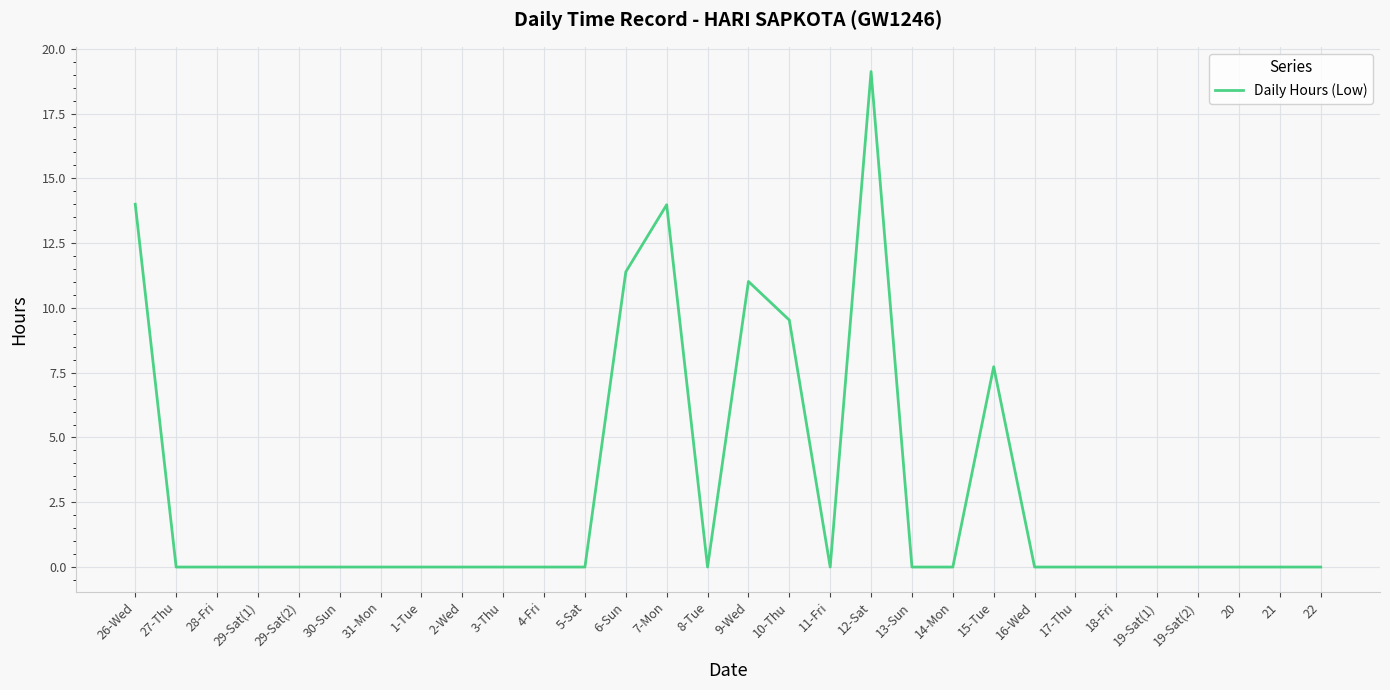

What position from the left is 3-Thu?

10